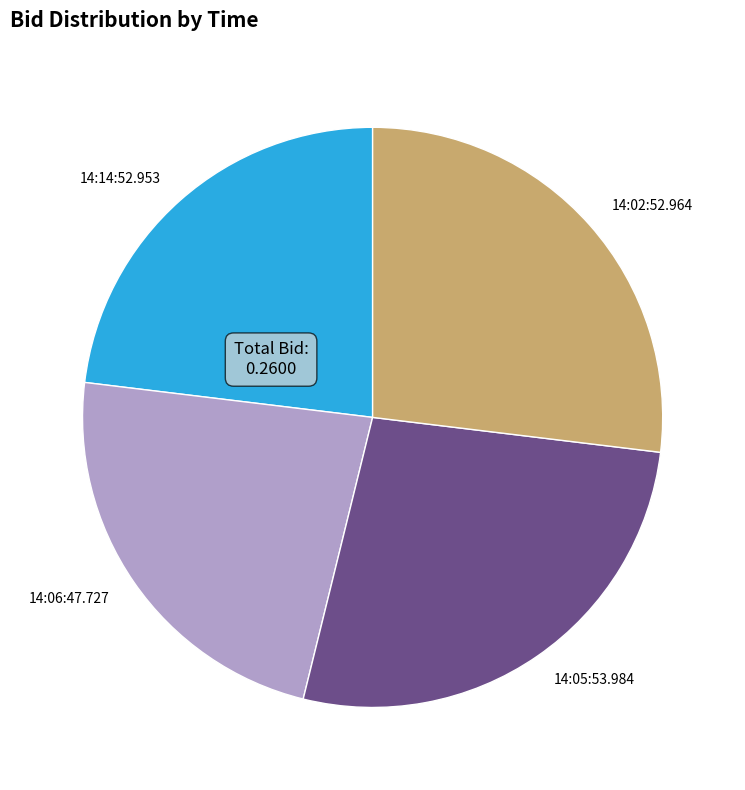

Is it true that 14:14:52.953 is 18% of the pie?

False